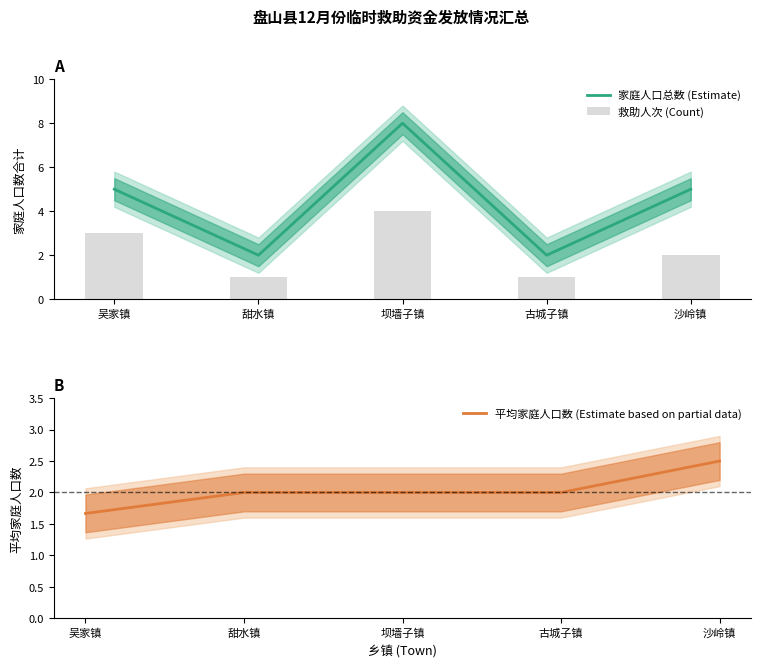

At which label does 家庭人口总数 (Estimate) reach its peak?

坝墙子镇